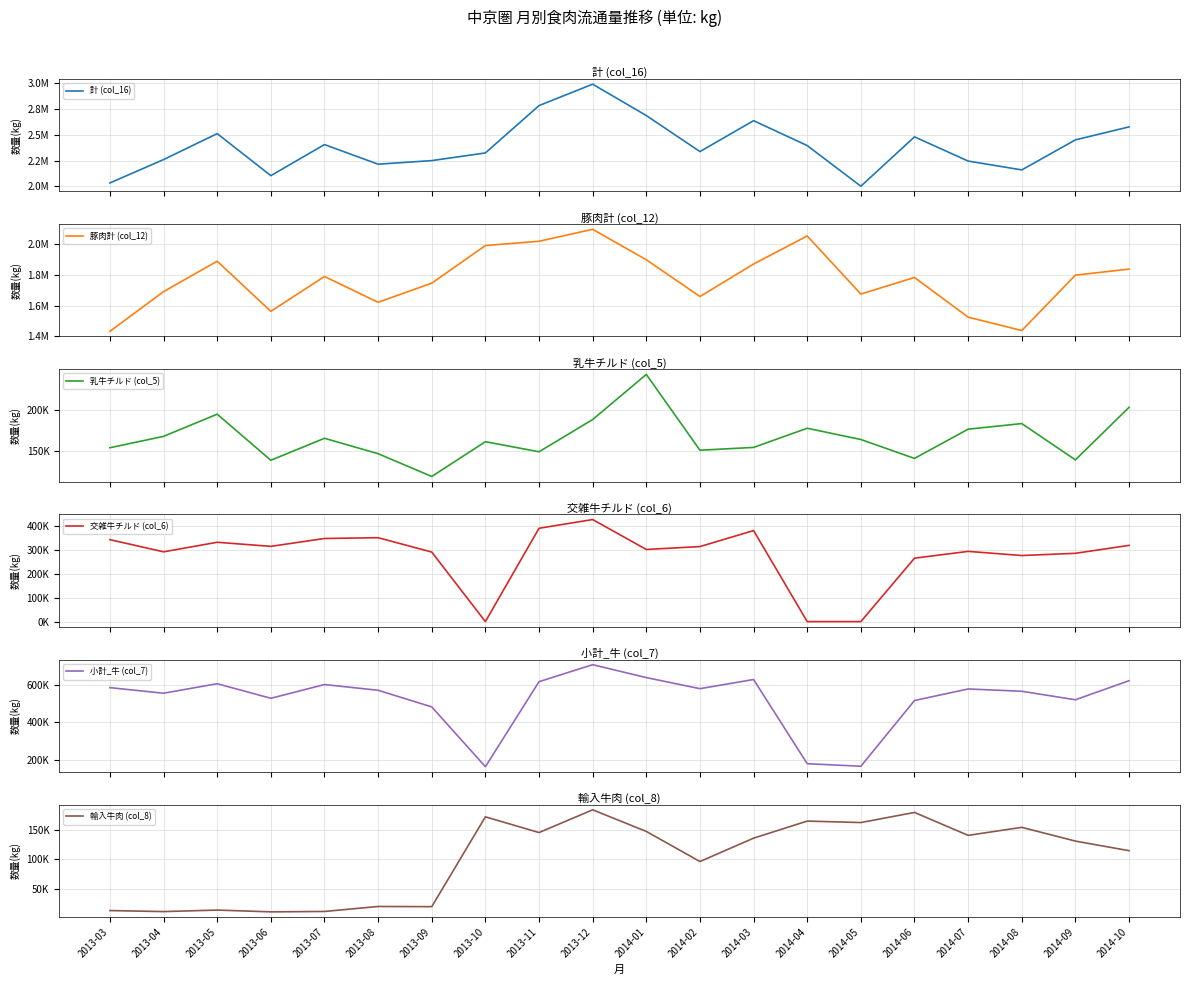

What is the difference between the highest and lowest values at 2014-05?

2001453.4